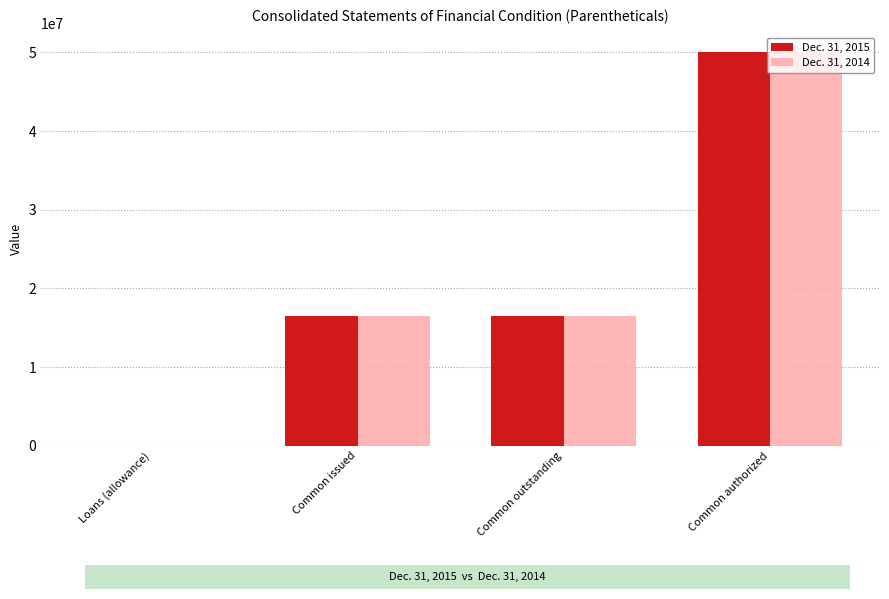

Is it true that Dec. 31, 2014 equals 16484419 at Common outstanding?

True